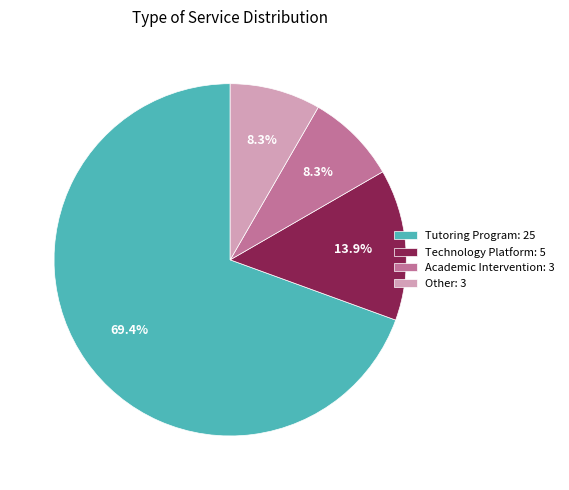

To the nearest percent, what percentage of the pie is Technology Platform?

14%